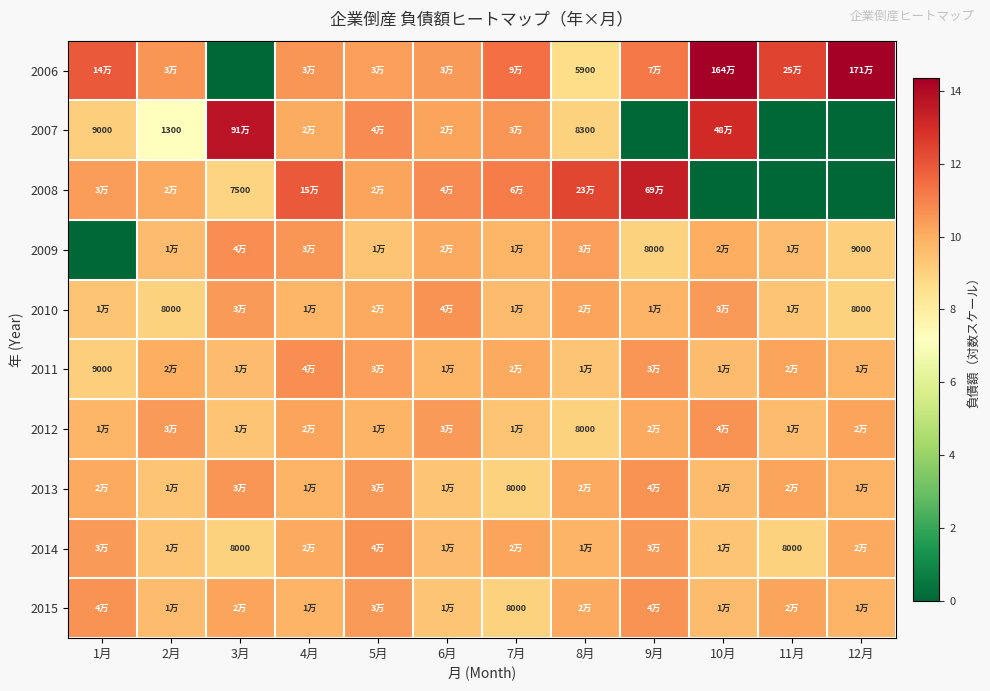

The 2011 series shows 17.5 at 4月. True or false?

False